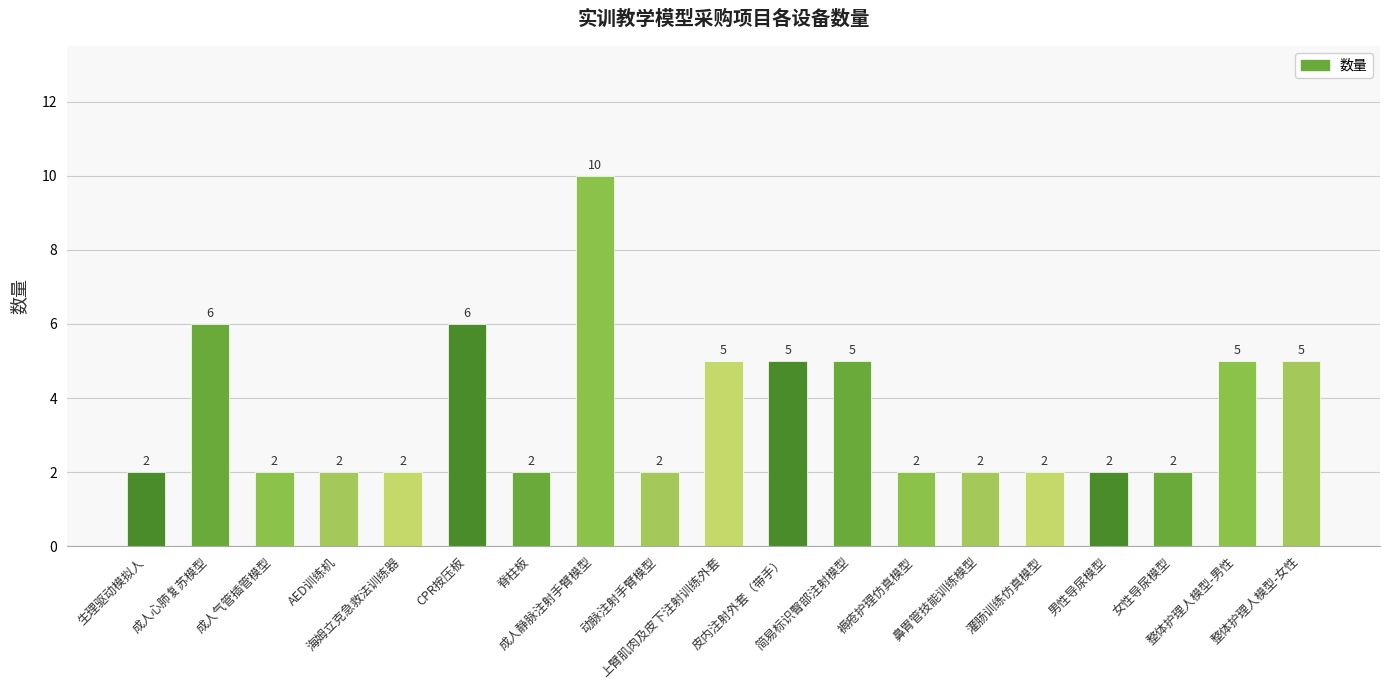

How many values are between 2 and 5?

16